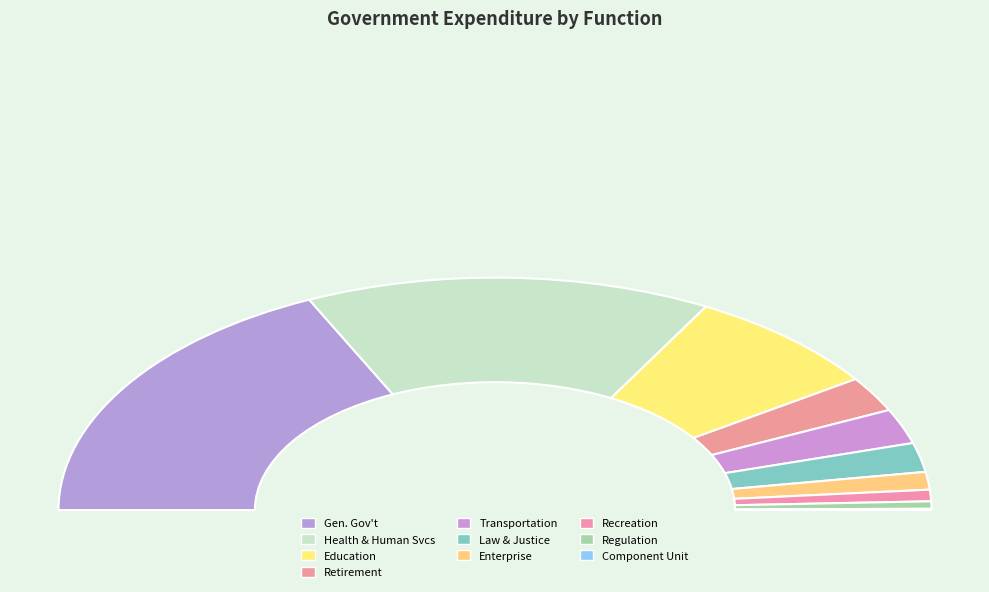

The TRANSPORTATION slice represents 1% of the pie. True or false?

False